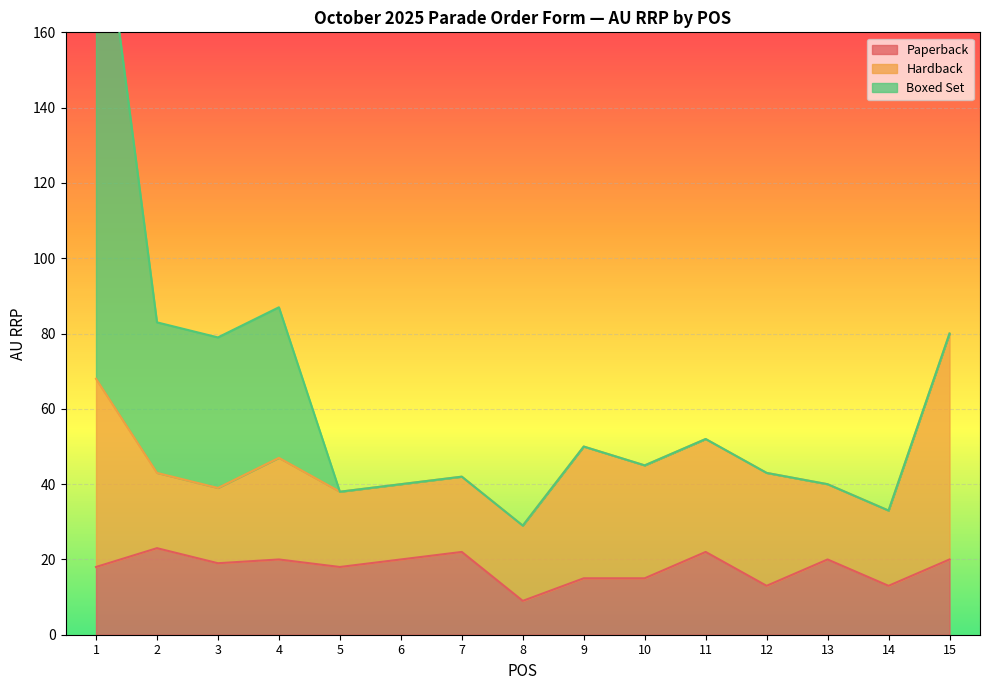

What is the highest value of the Paperback series?

23.0